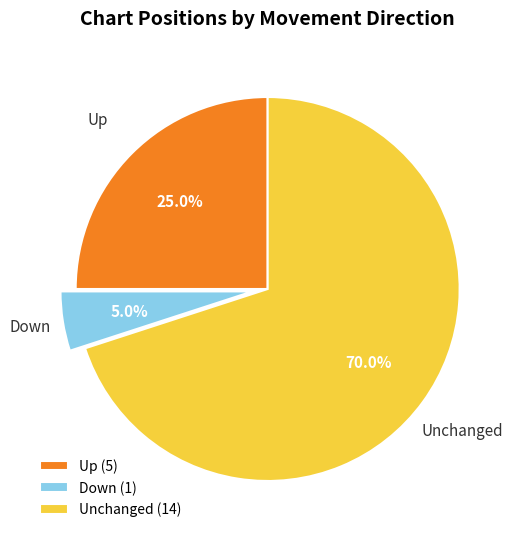

Do Unchanged (14) and Down (1) together represent more than half of the pie?

Yes